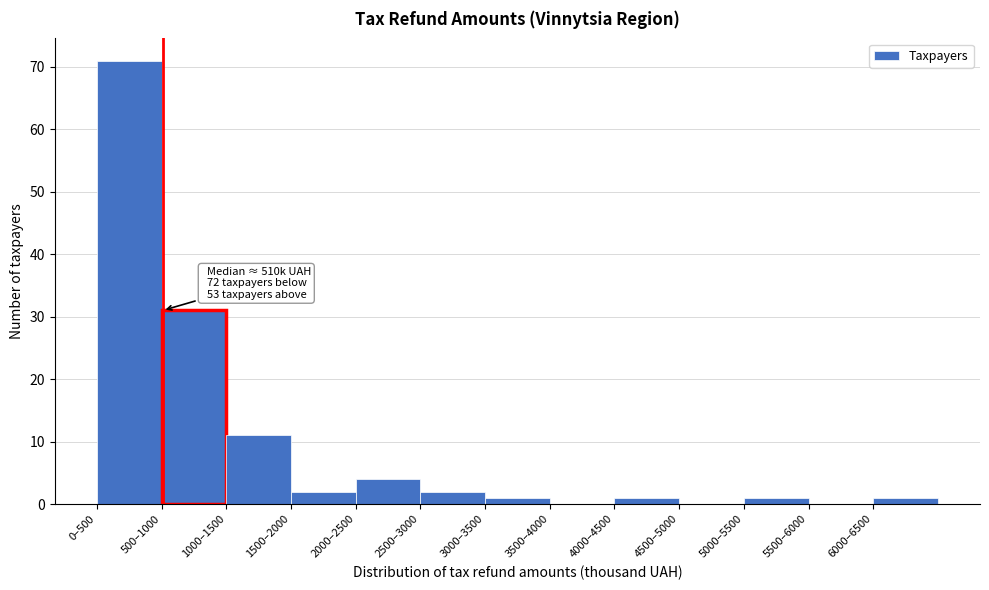

Reading left to right, list all the values displayed in this chart.

0–500=71	500–1000=31	1000–1500=11	1500–2000=2	2000–2500=4	2500–3000=2	3000–3500=1	3500–4000=0	4000–4500=1	4500–5000=0	5000–5500=1	5500–6000=0	6000–6500=1